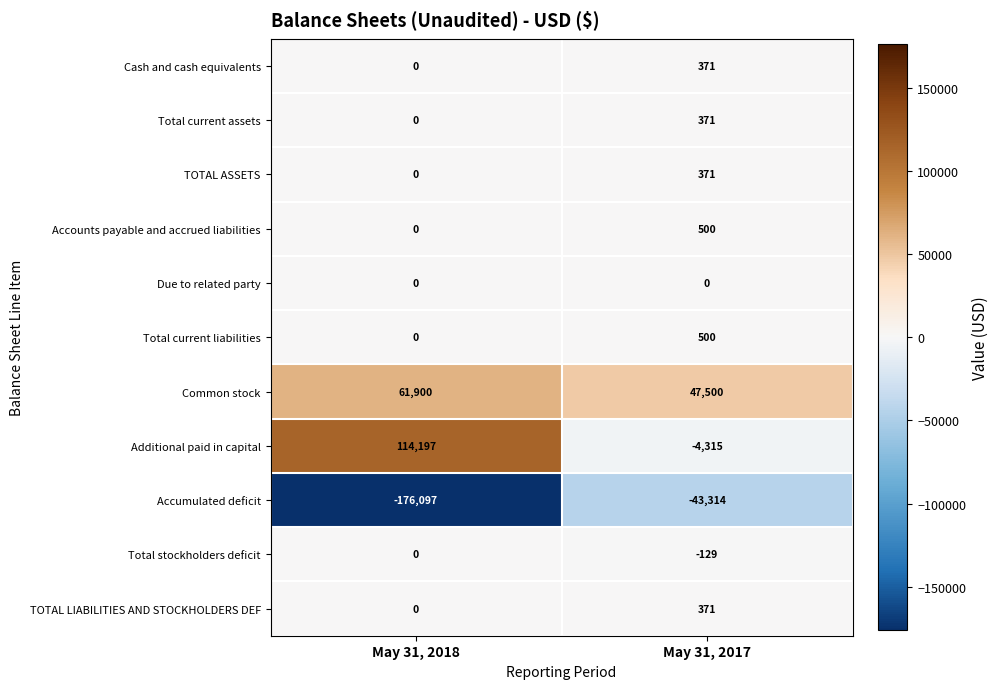

What is the total value across all series at May 31, 2017?

2226